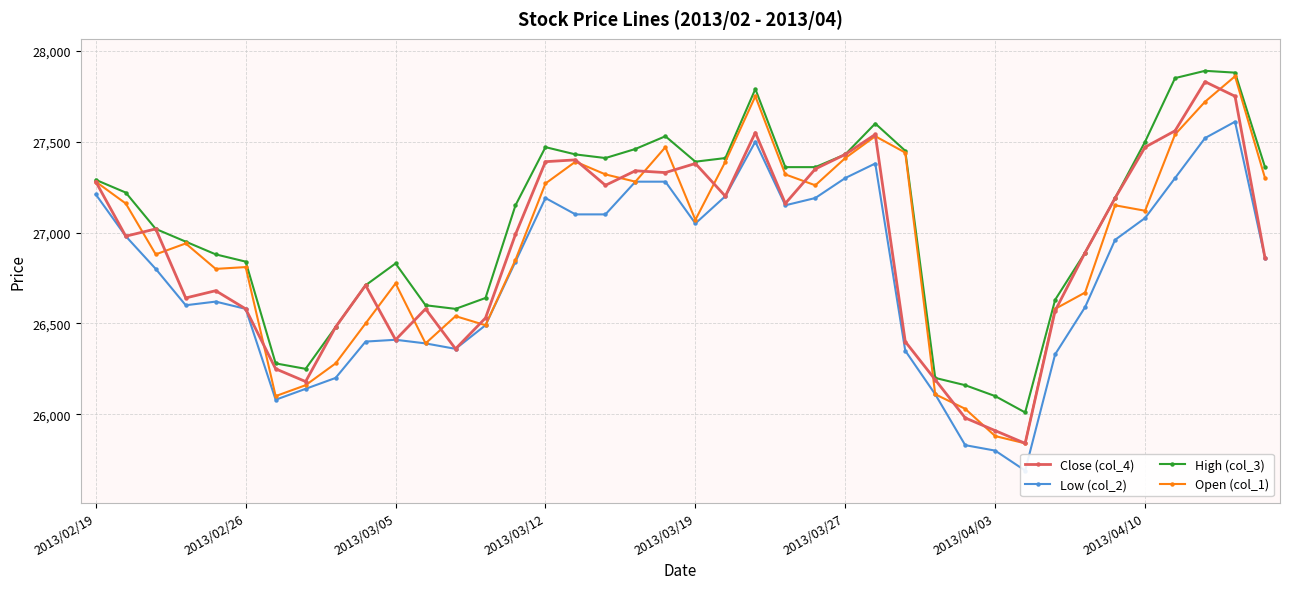

True or false: Open (col_1) has more than 2 points higher than both neighbors.

True